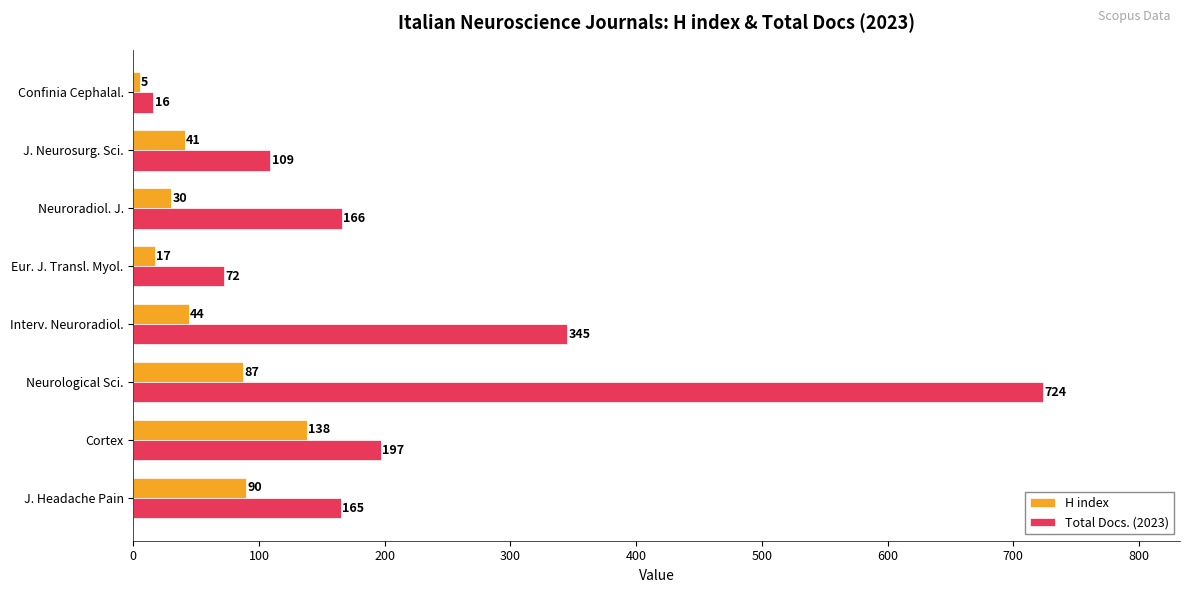

Rank the series by their maximum value, from lowest to highest.

H index, Total Docs. (2023)